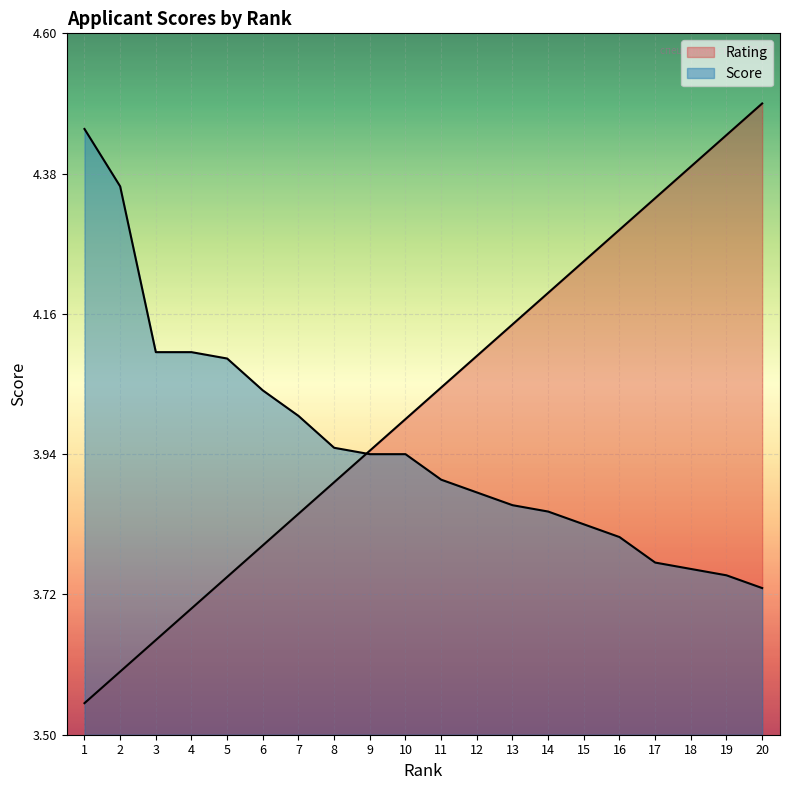

What is the value of the Score point at the 19th from the left?

3.8